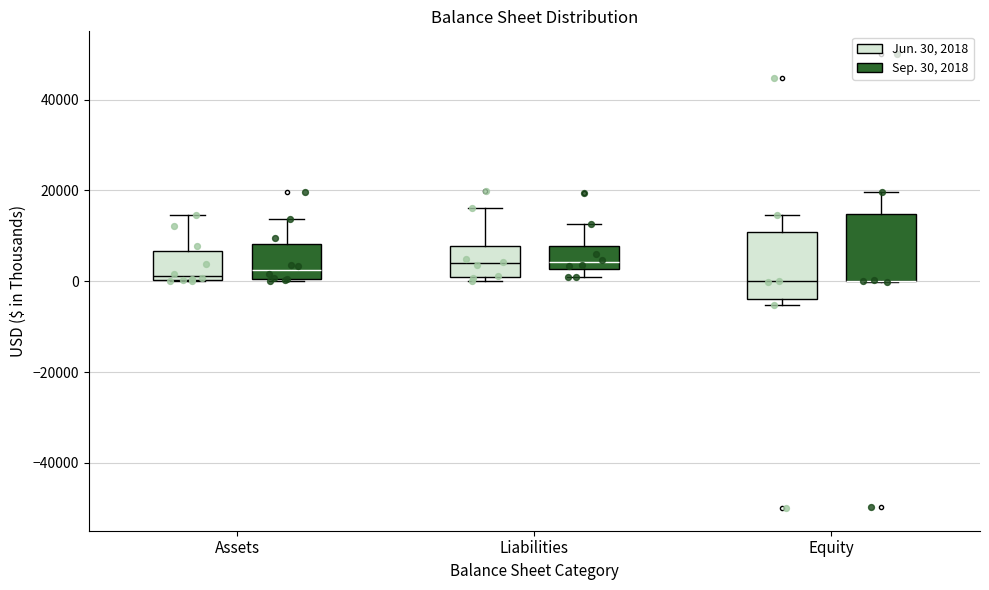

Where is the upper edge of the box for Liabilities (Sep. 30, 2018) on the y-axis? The values are not printed on the chart, so give them approximately, as read against the axis.

8000